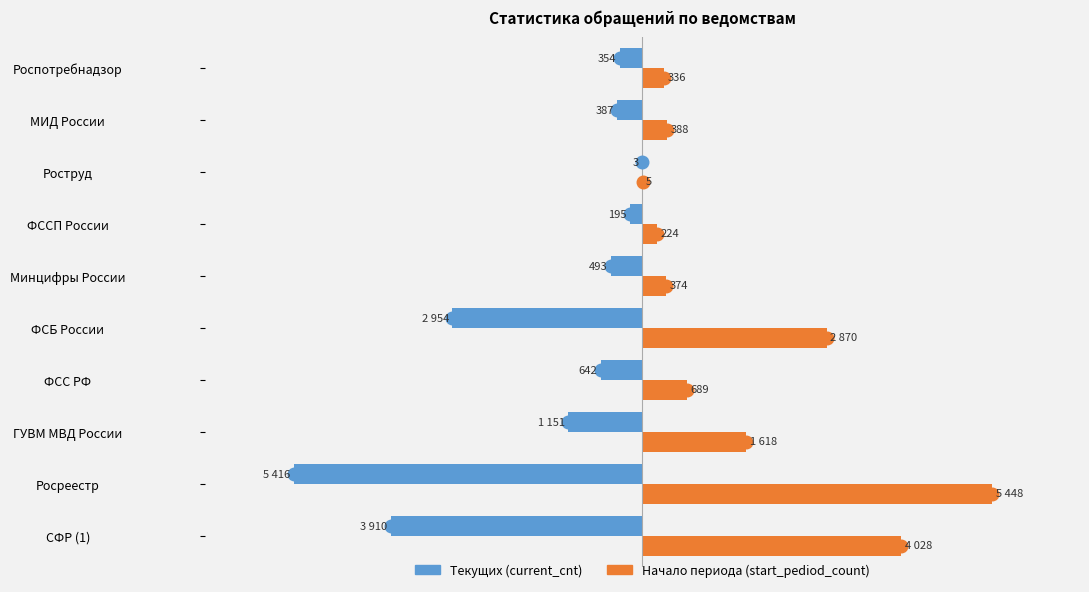

At which category is the sum across all series the highest?

ГУВМ МВД России